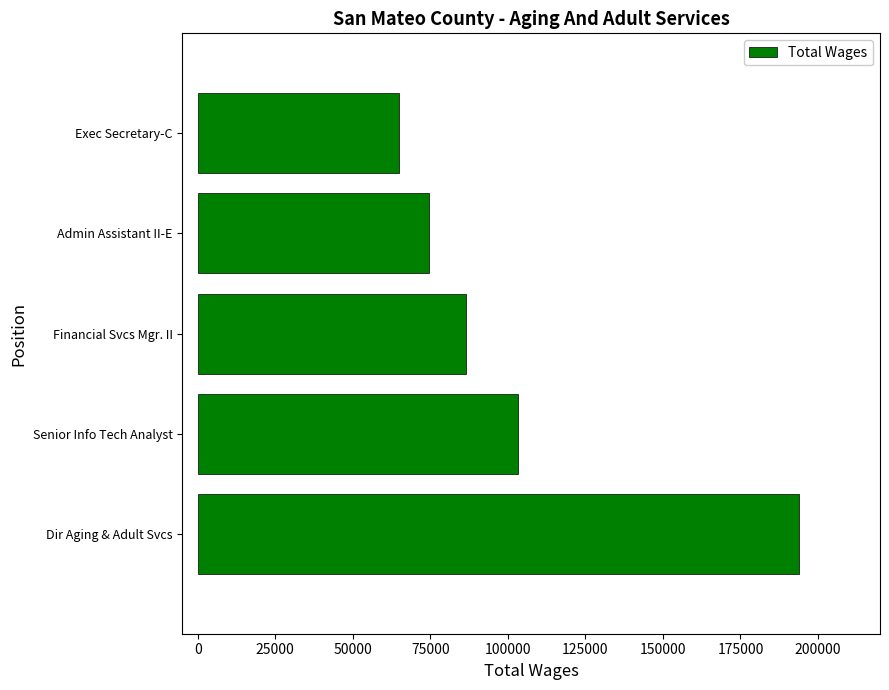

True or false: the data shows 128210 at Financial Svcs Mgr. II.

False